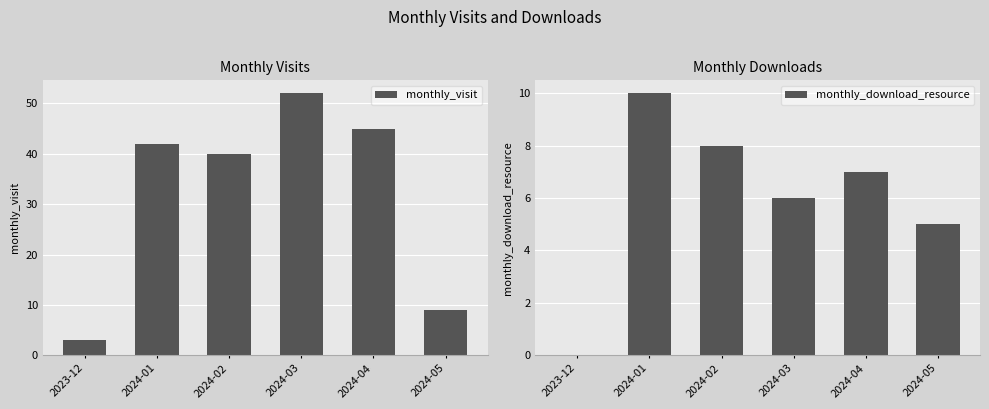

What are all the series names shown in the legend?

monthly_visit, monthly_download_resource